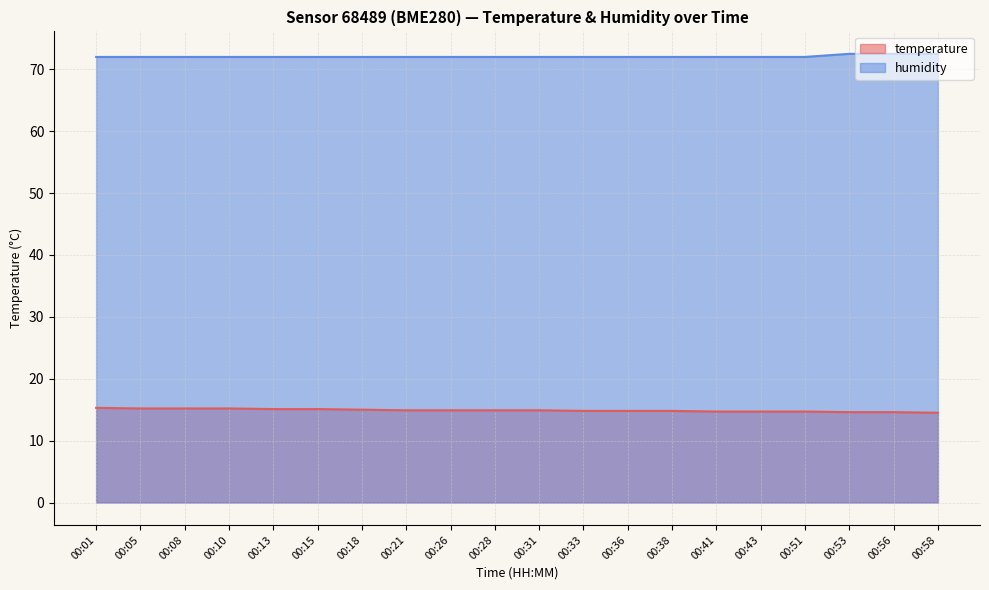

What is the average value of the temperature series?

14.9